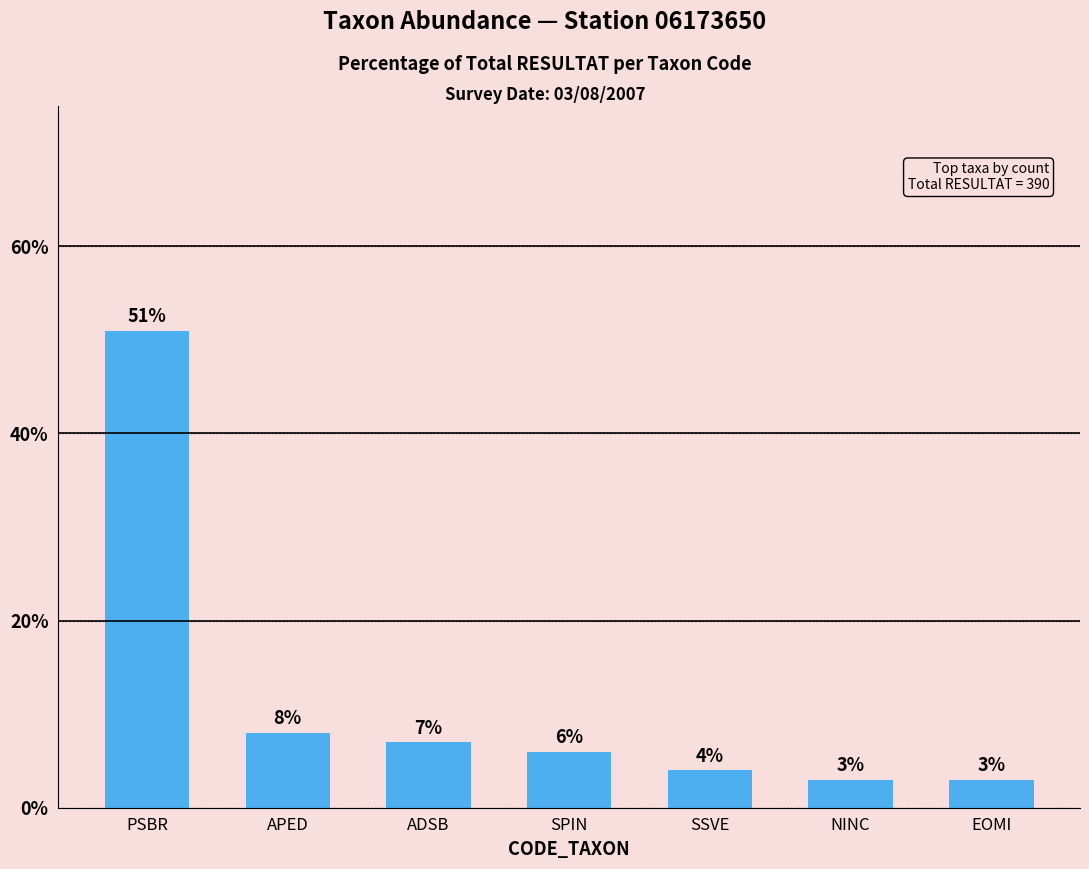

What is the change in value from PSBR to NINC?

-48